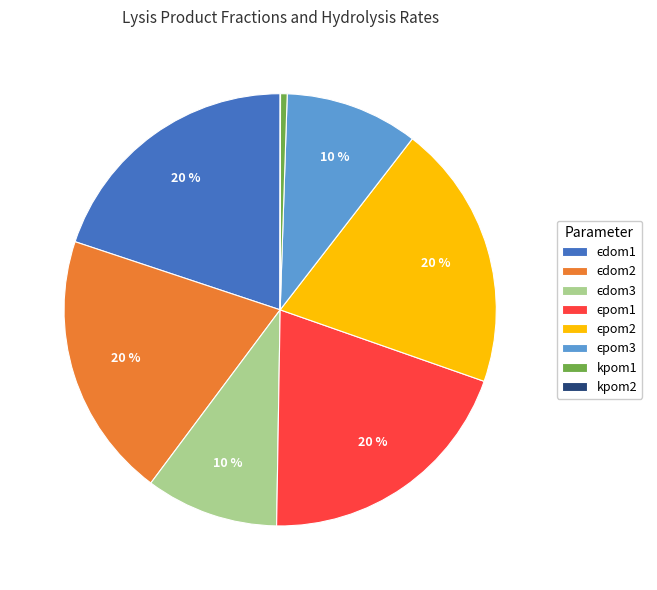

To the nearest percent, what is the average slice percentage?

12%